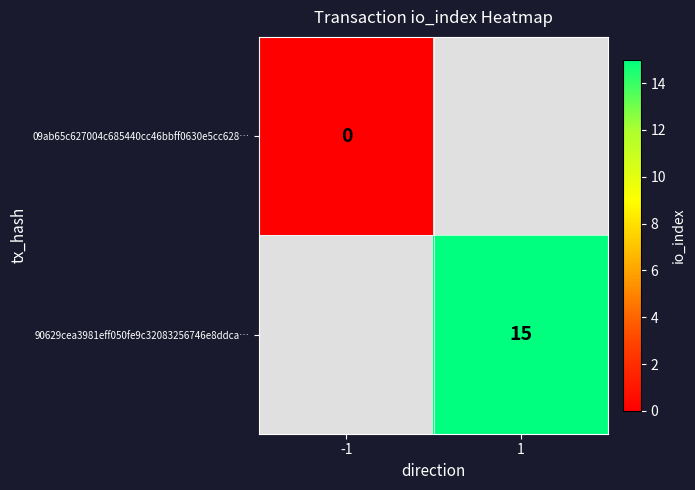

True or false: 90629cea3981eff050fe9c32083256746e8ddca… has a value of 15 at 1.

True